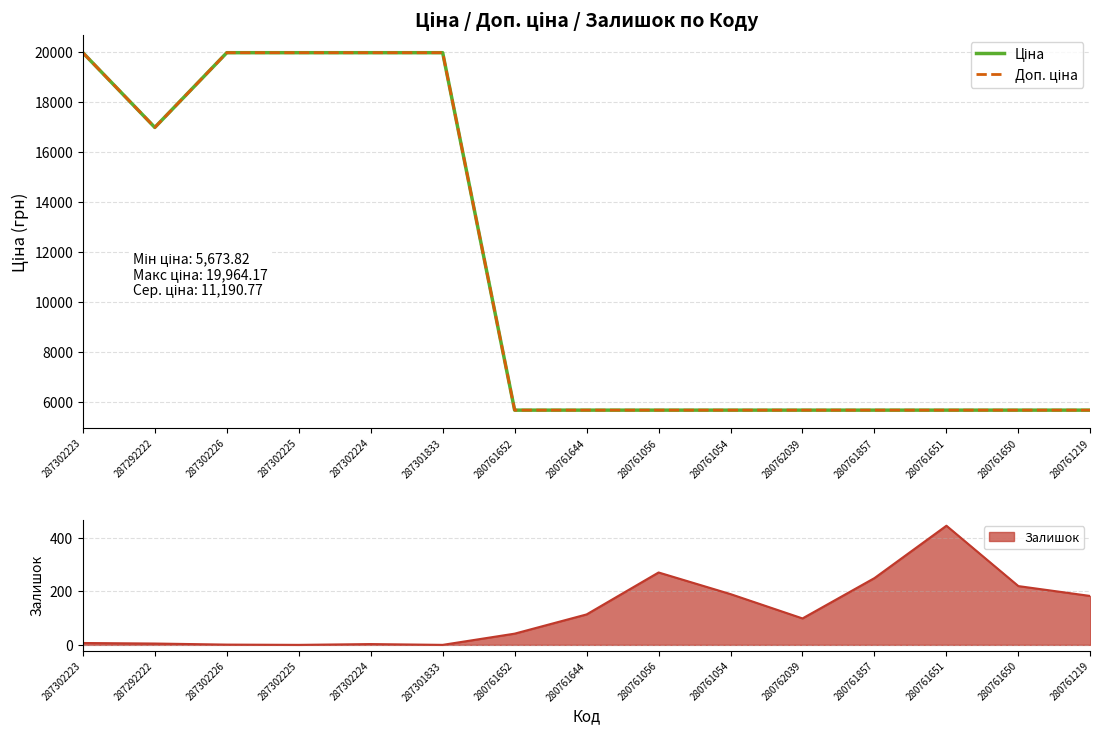

True or false: Доп. ціна and Ціна cross at least once.

False